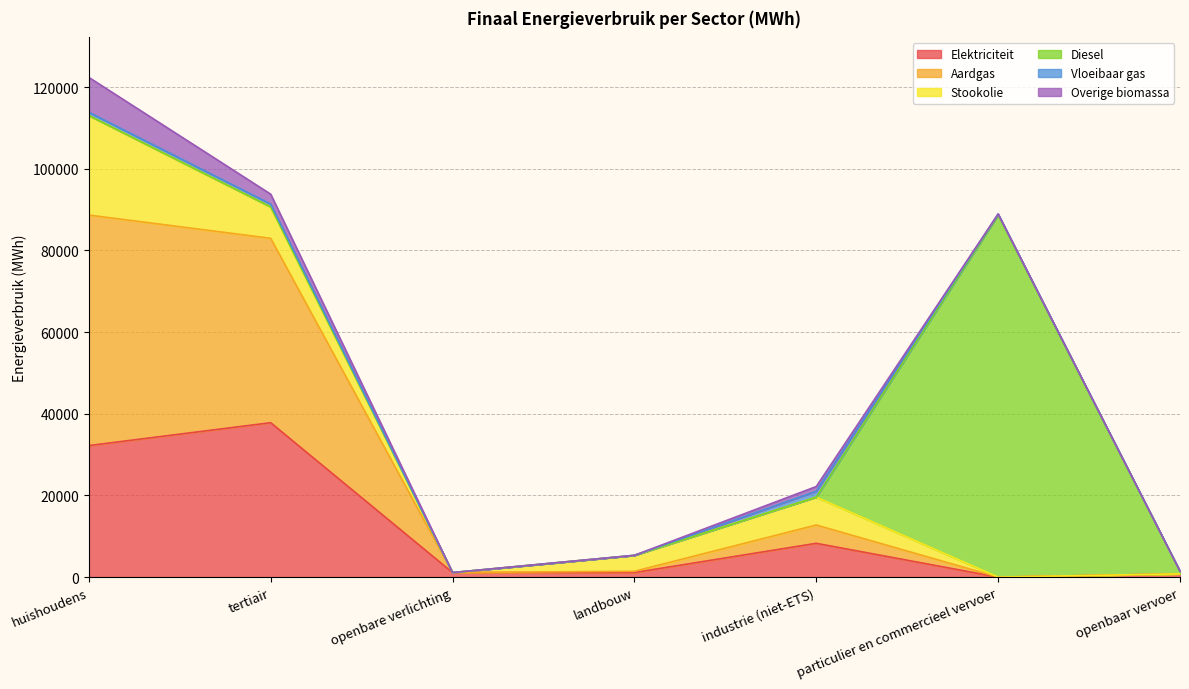

Reading left to right, what are all the values shown in this chart?

Elektriciteit: huishoudens=32219.8	tertiair=37822.5	openbare verlichting=1124.2	landbouw=1130.1	industrie (niet-ETS)=8287.4	particulier en commercieel vervoer=6.7	openbaar vervoer=805.2
Aardgas: huishoudens=56445.3	tertiair=45151.2	openbare verlichting=0.0	landbouw=302.8	industrie (niet-ETS)=4481.7	particulier en commercieel vervoer=5.6	openbaar vervoer=0.0
Stookolie: huishoudens=24379.9	tertiair=7696.5	openbare verlichting=0.0	landbouw=3899.2	industrie (niet-ETS)=6830.0	particulier en commercieel vervoer=0.0	openbaar vervoer=0.0
Diesel: huishoudens=0.0	tertiair=0.0	openbare verlichting=0.0	landbouw=0.0	industrie (niet-ETS)=0.0	particulier en commercieel vervoer=88688.5	openbaar vervoer=661.0
Vloeibaar gas: huishoudens=795.5	tertiair=688.5	openbare verlichting=0.0	landbouw=14.2	industrie (niet-ETS)=1453.7	particulier en commercieel vervoer=225.9	openbaar vervoer=0.0
Overige biomassa: huishoudens=8539.1	tertiair=2425.1	openbare verlichting=0.0	landbouw=0.0	industrie (niet-ETS)=1141.8	particulier en commercieel vervoer=0.0	openbaar vervoer=0.0